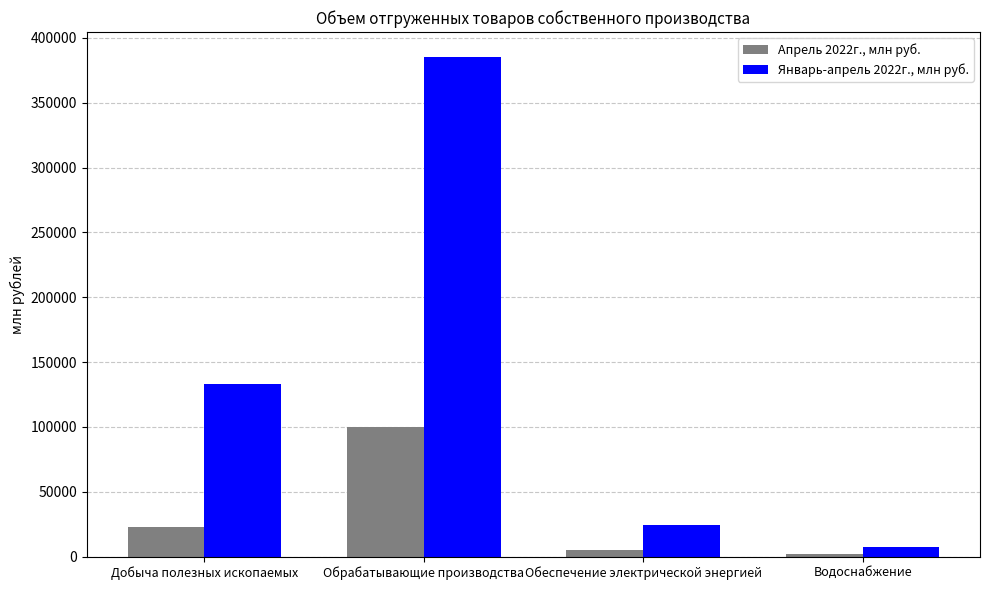

What is the difference between the second highest and minimum values in the Апрель 2022г., млн руб. series?

21229.3